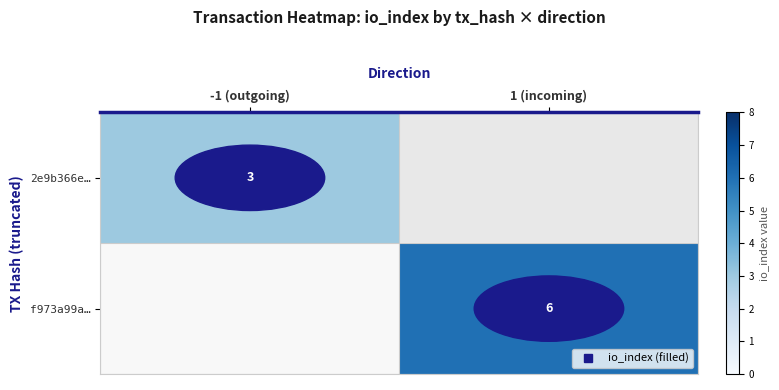

What is the greatest value displayed?

6.0